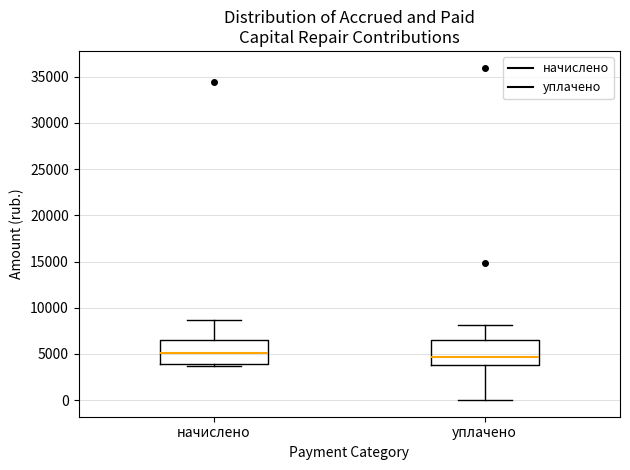

Reading left to right, transcribe this box plot: for each box, give where its median line is, the range the box spans, and where its two whiskers end, as read against the y-axis. The values are not printed on the chart, so give them approximately, as read against the axis.

начислено: median 5000, box 4000 to 6500, whiskers 3500 to 8500
уплачено: median 4500, box 4000 to 6500, whiskers 0 to 8000